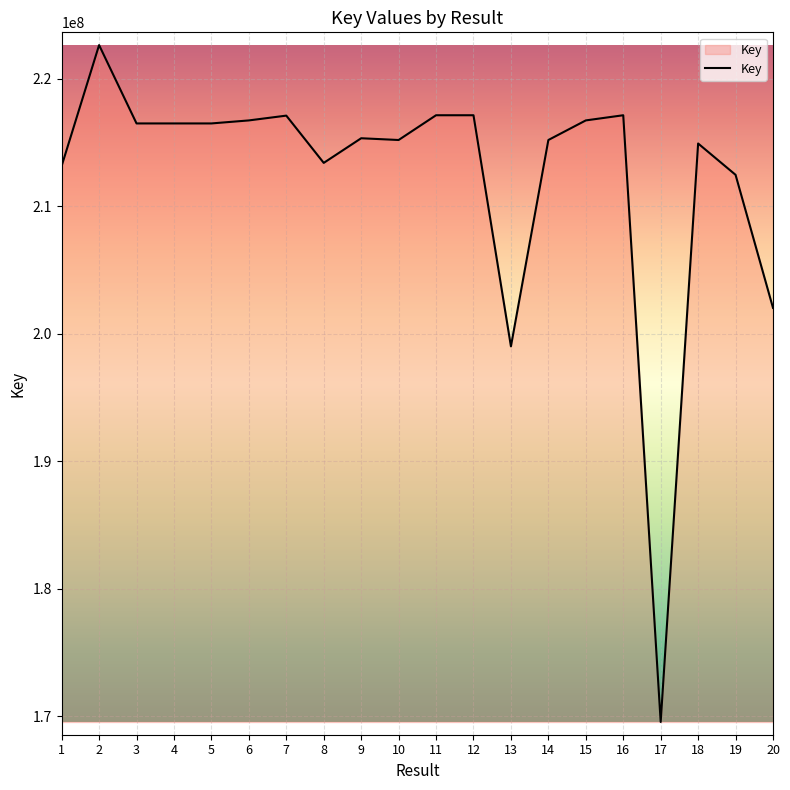

True or false: the data shows 109997447 at 3.

False